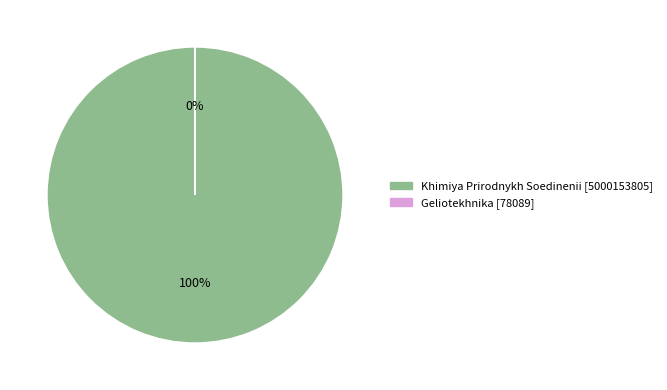

Is the sum of Geliotekhnika and Khimiya Prirodnykh Soedinenii greater than half?

Yes